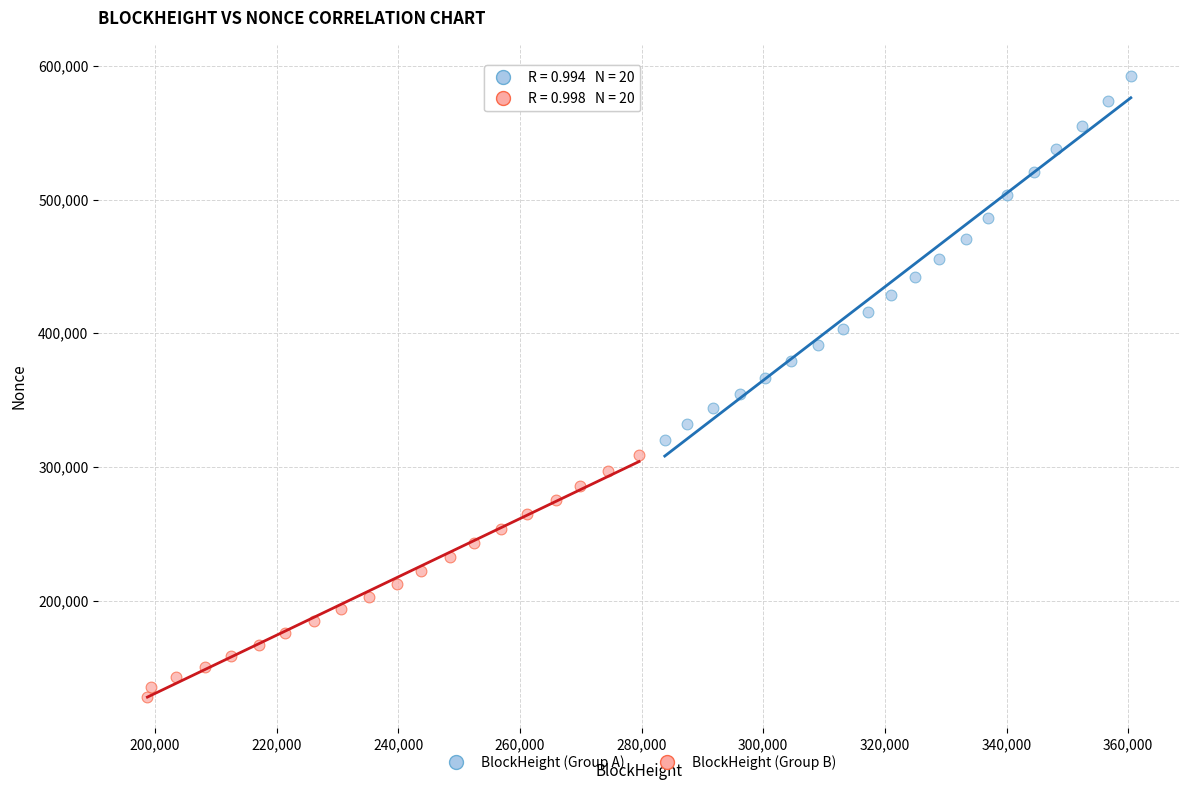

Which series has the largest Y range (max minus min)?

BlockHeight (Group A)